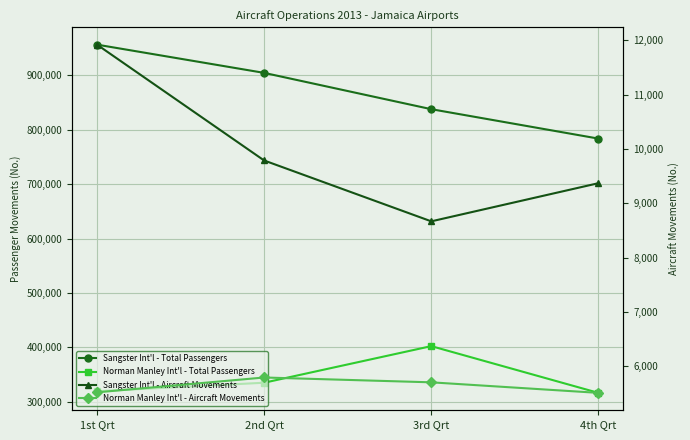

What is the sum of the Sangster Int'l - Total Passengers values at 3rd Qrt and 4th Qrt?

1621453